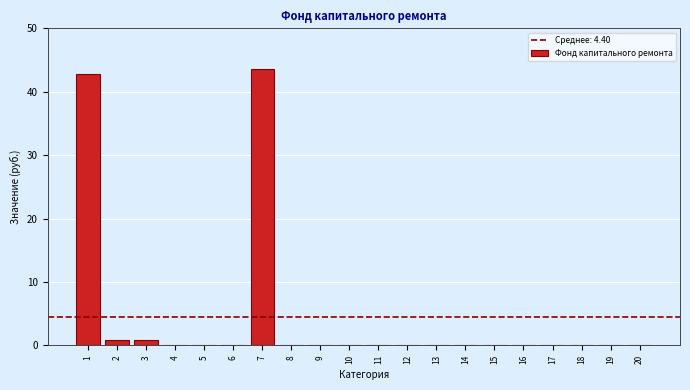

What is the greatest value displayed?

43.6